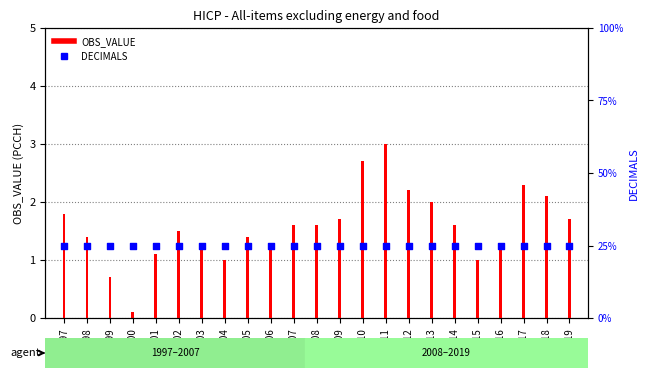

Which series reaches the maximum Y coordinate?

DECIMALS